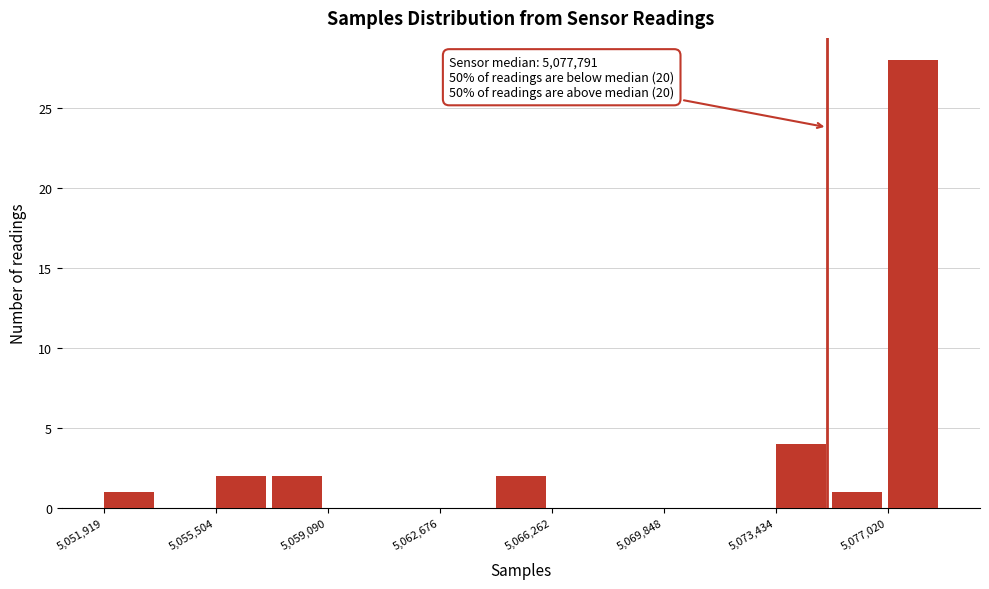

Read against the x-axis, roughly where is the centre of the tallest bar?

5078000